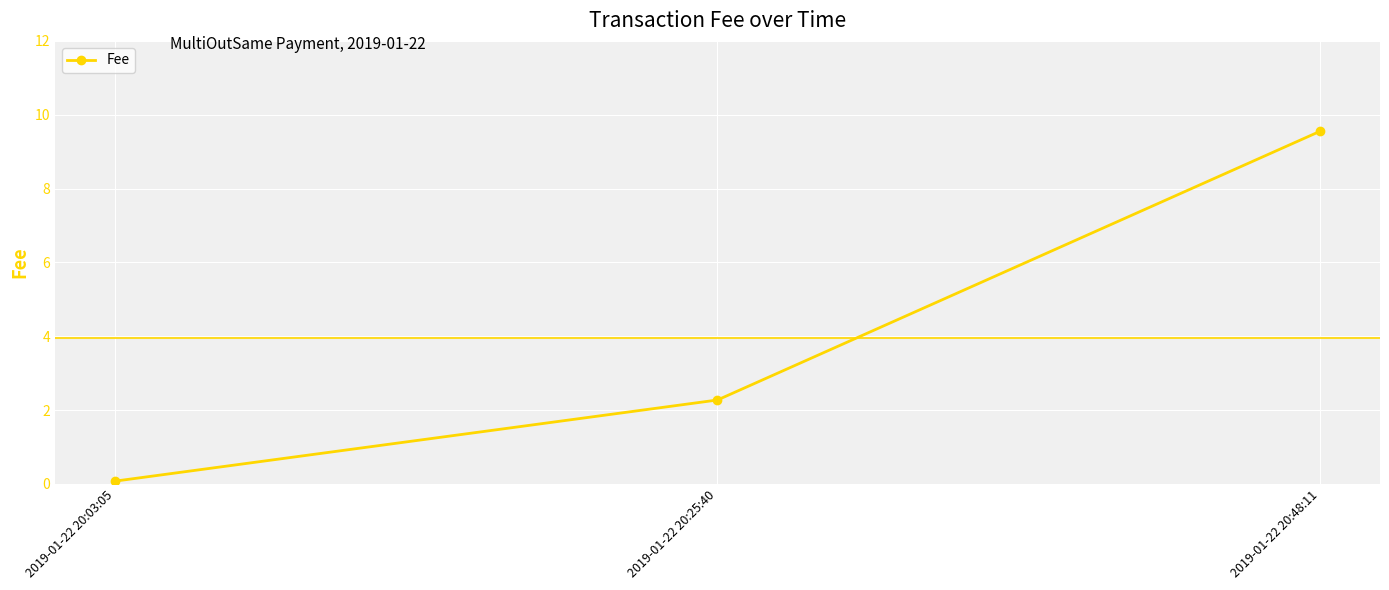

How many lines are shown in the chart?

1